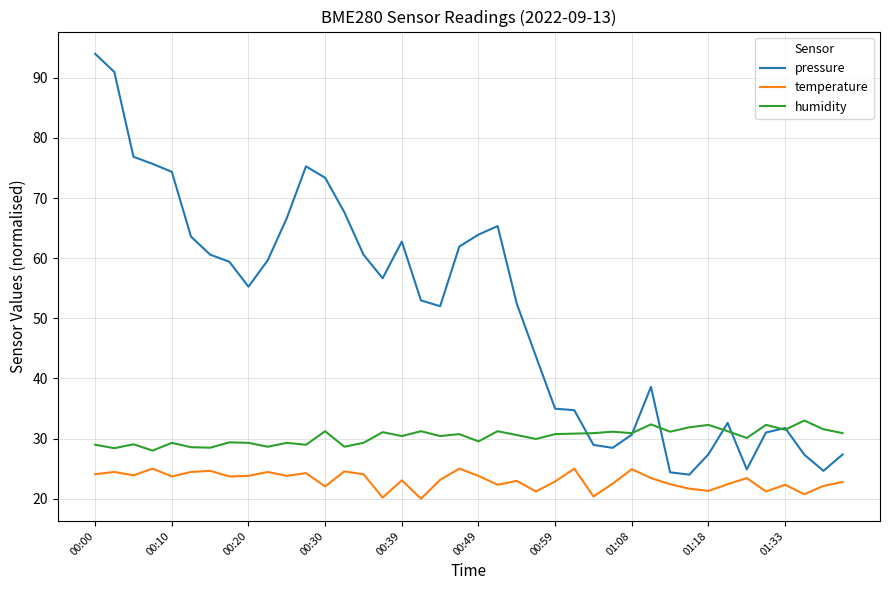

What is the highest value of the temperature series?

25.0